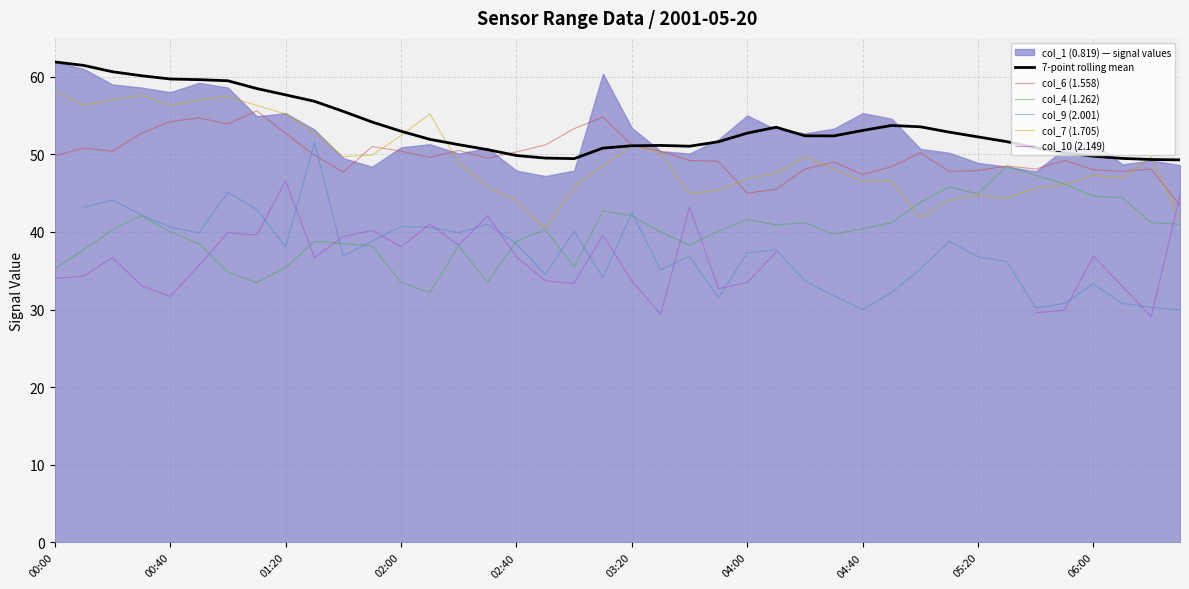

What is the highest value of the col_4 (1.262) series?

48.5